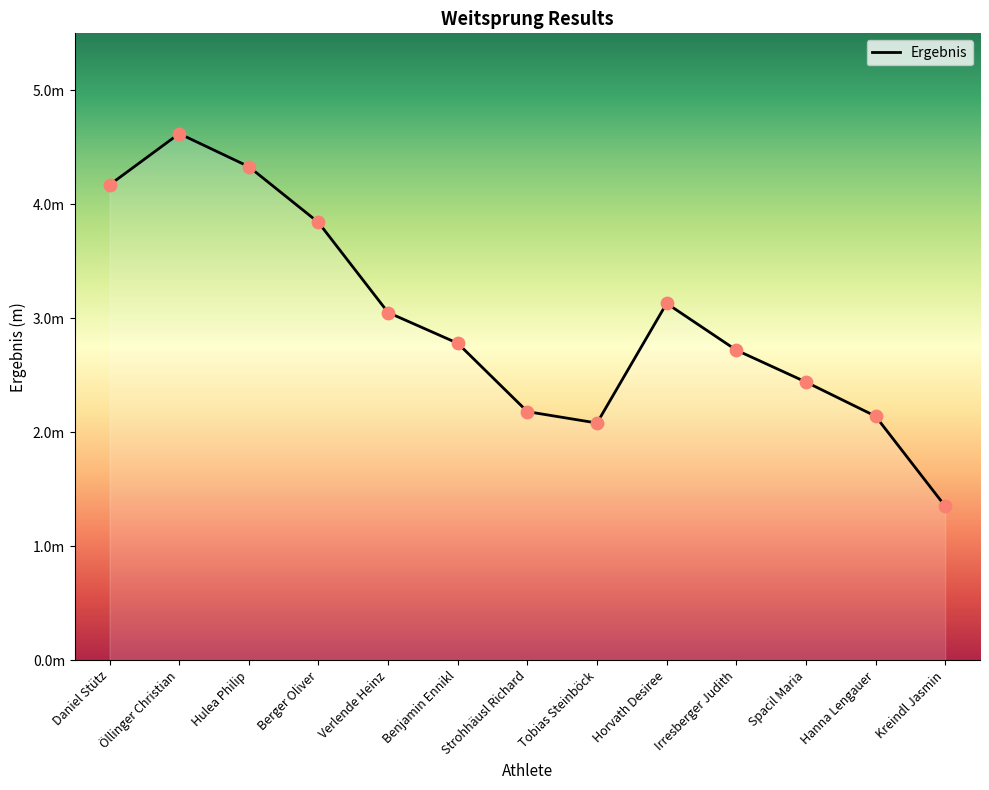

What is the change in value from Verlende Heinz to Benjamin Ennikl?

-0.3